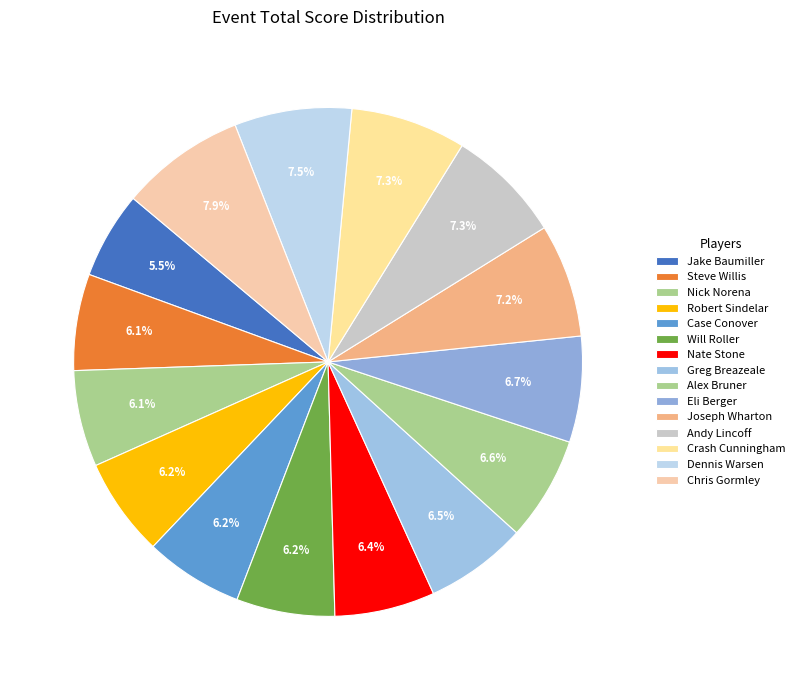

Which slice is the largest?

Chris Gormley